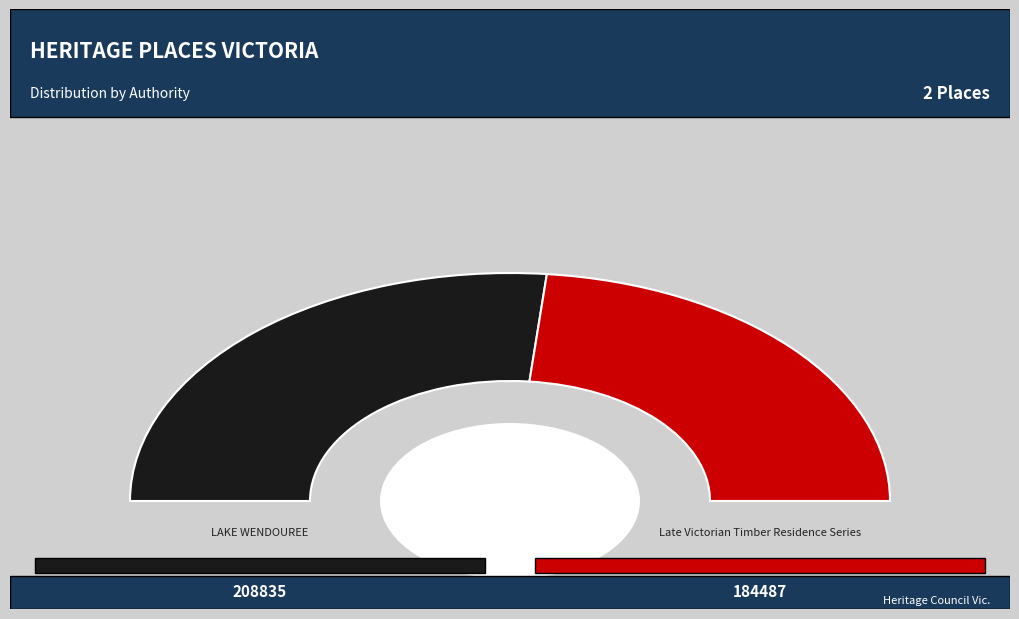

Rank the categories by value from lowest to highest.

Late Victorian Timber Residence Series, LAKE WENDOUREE